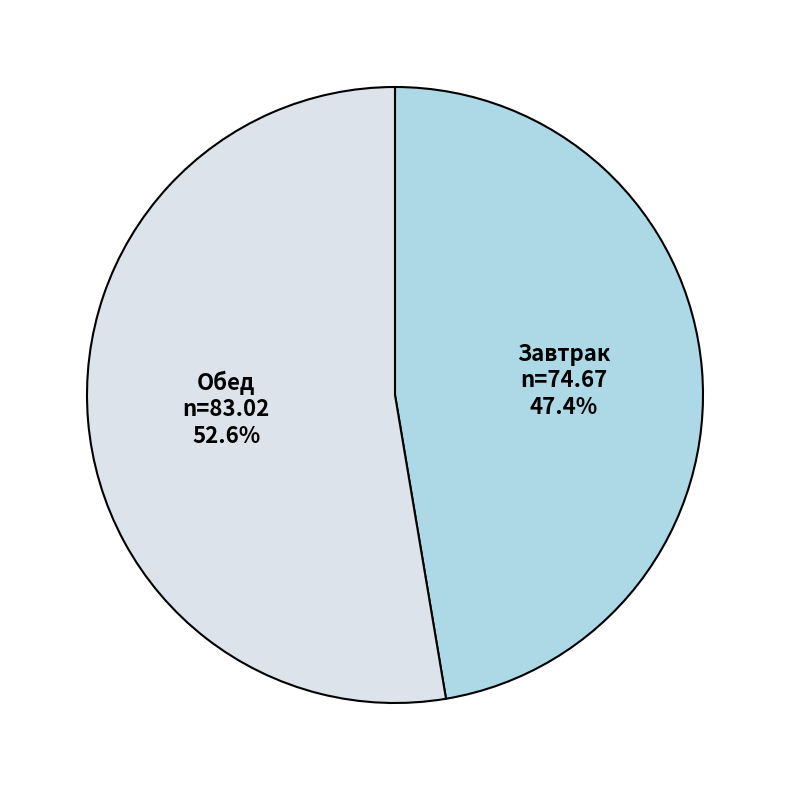

Count the number of slices in the pie.

2